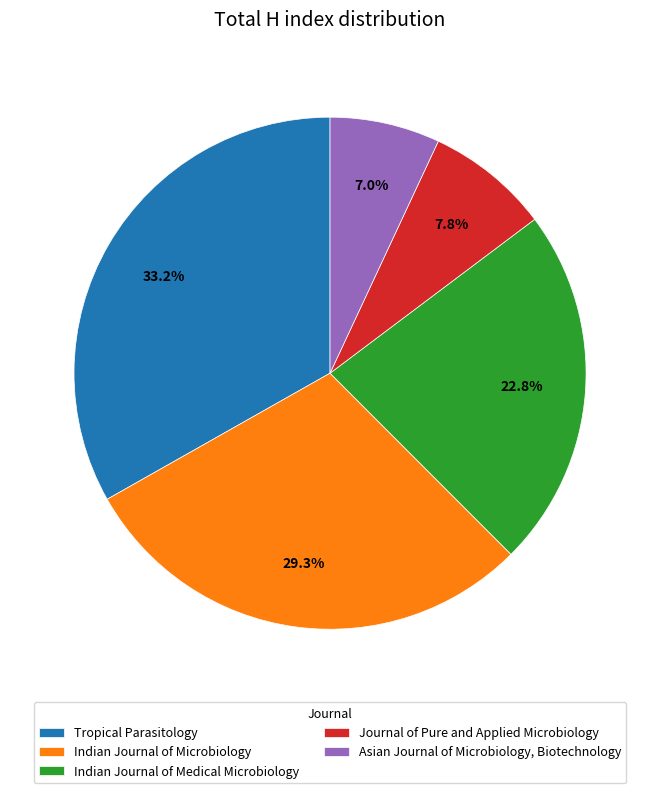

To the nearest percent, what is the difference between the largest and smallest slice percentages?

26%